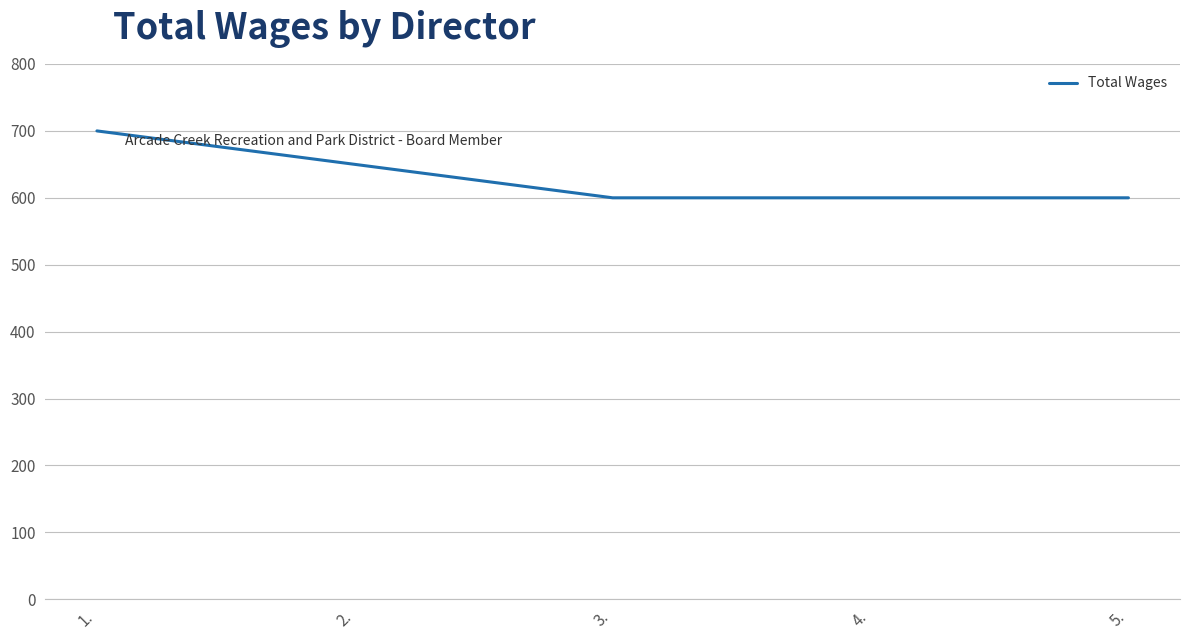

Reading left to right, transcribe all the data shown in this chart.

700	650	600	600	600